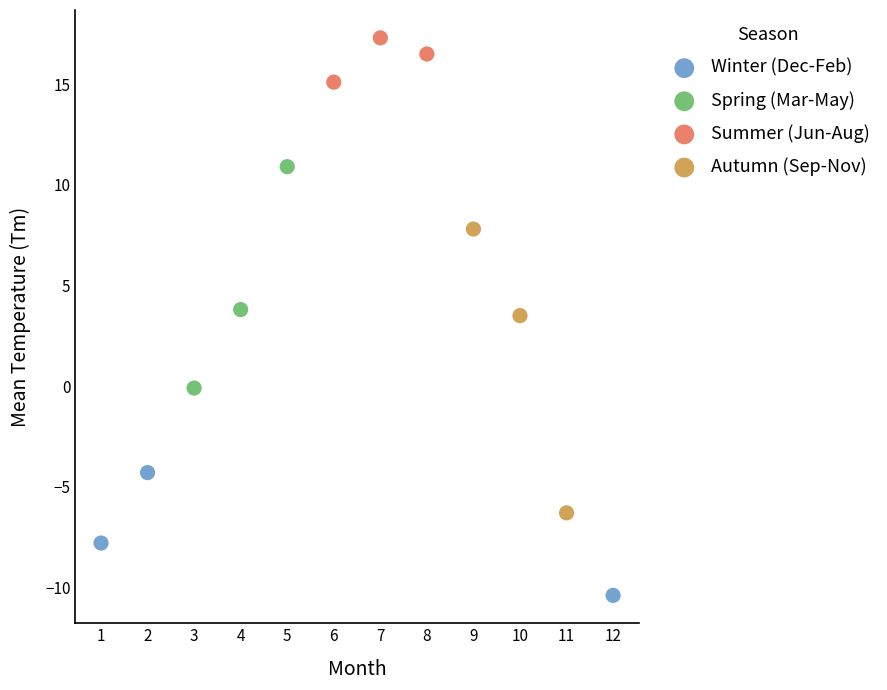

Which series reaches the maximum Y coordinate?

Summer (Jun-Aug)